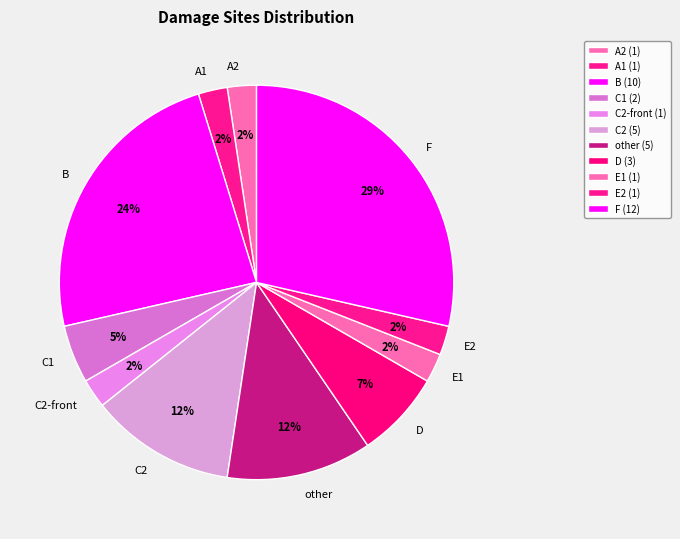

Does C2 account for over 50% of the chart?

No